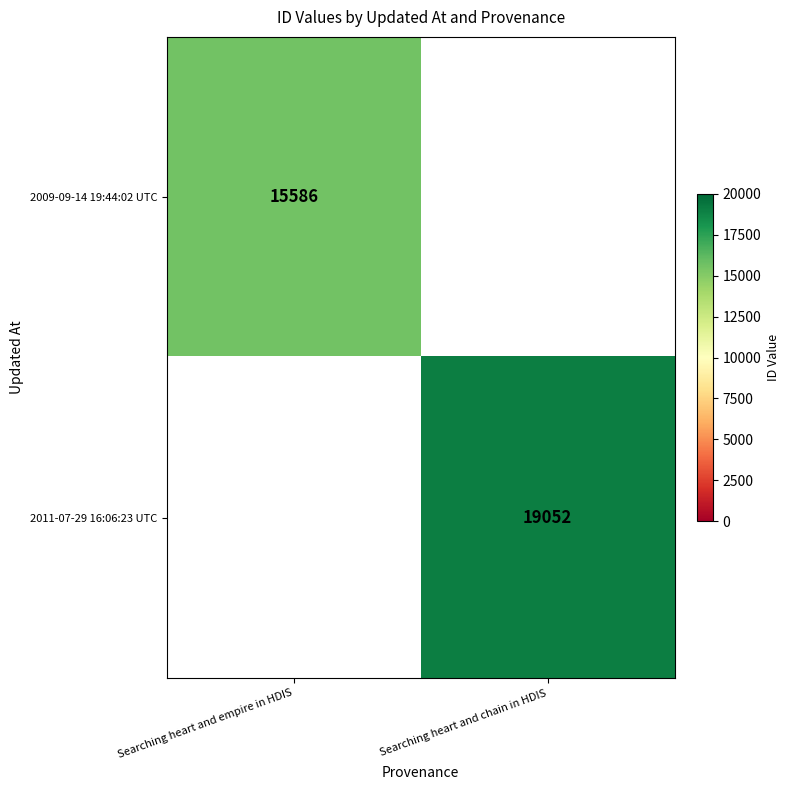

True or false: 2009-09-14 19:44:02 UTC has a value of 15586 at Searching heart and empire in HDIS.

True